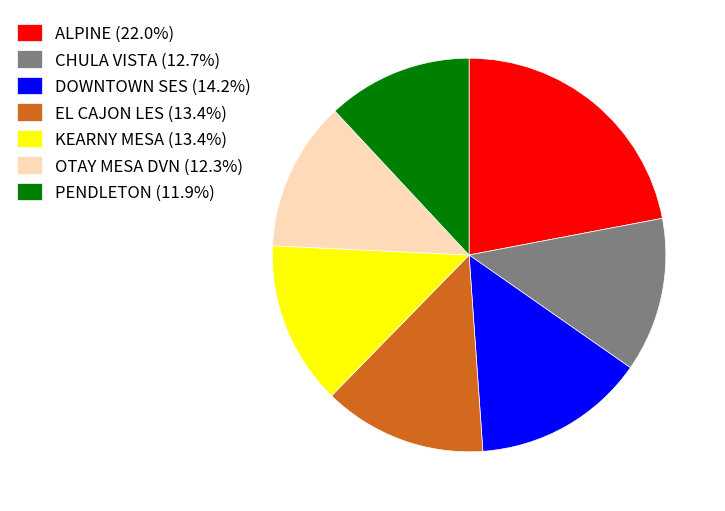

Is KEARNY MESA the majority of the pie?

No